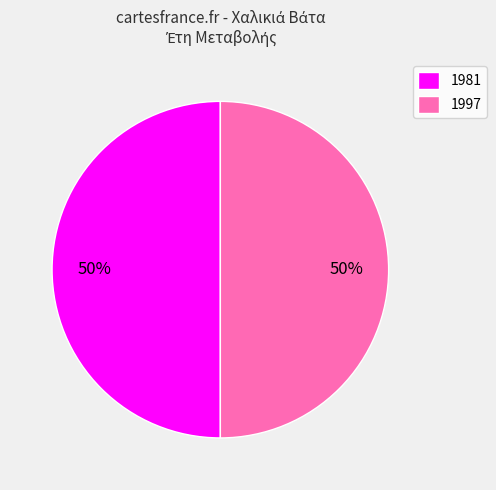

To the nearest percent, what percentage of the pie is 1981?

50%